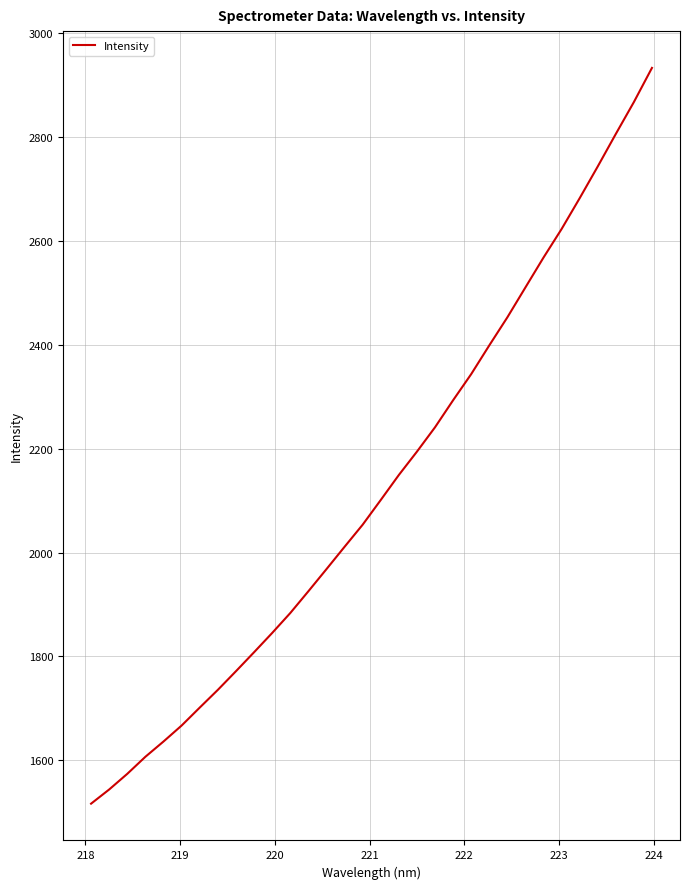

What is the difference between the maximum and minimum values?

1415.9